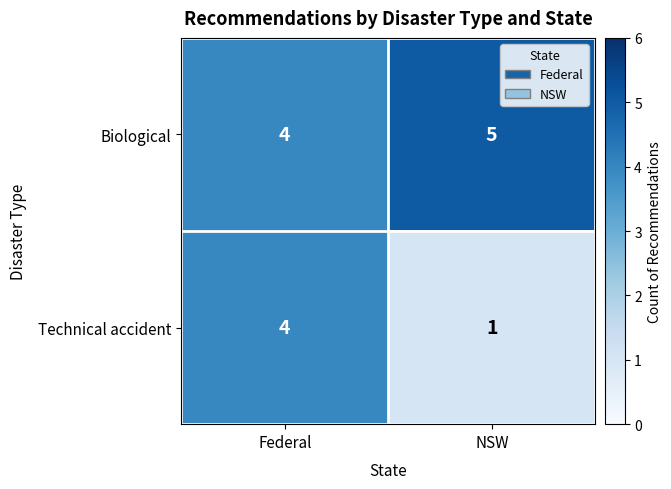

What is the total value across all series at Federal?

8